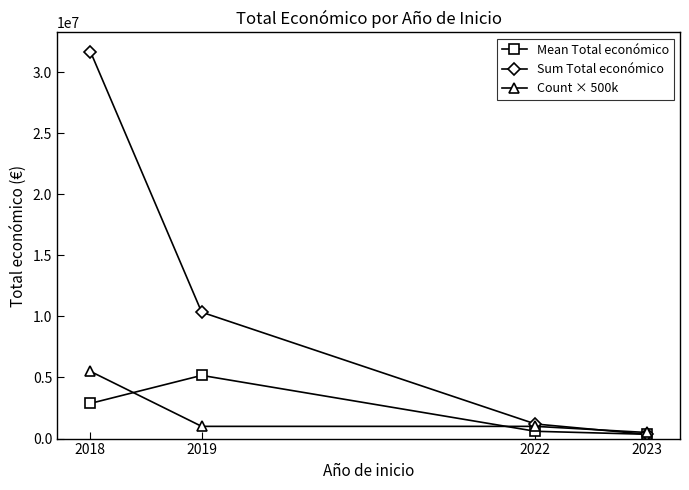

Is it true that Count × 500k equals 1000000.0 at 2022?

True